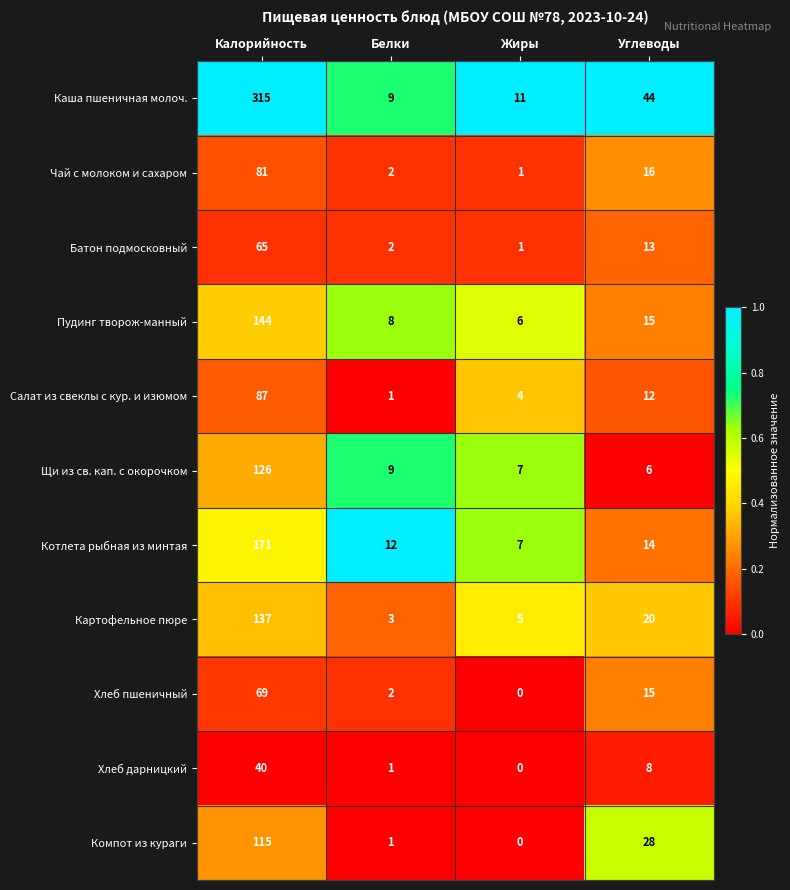

At which label is Хлеб пшеничный closest to 34?

Углеводы